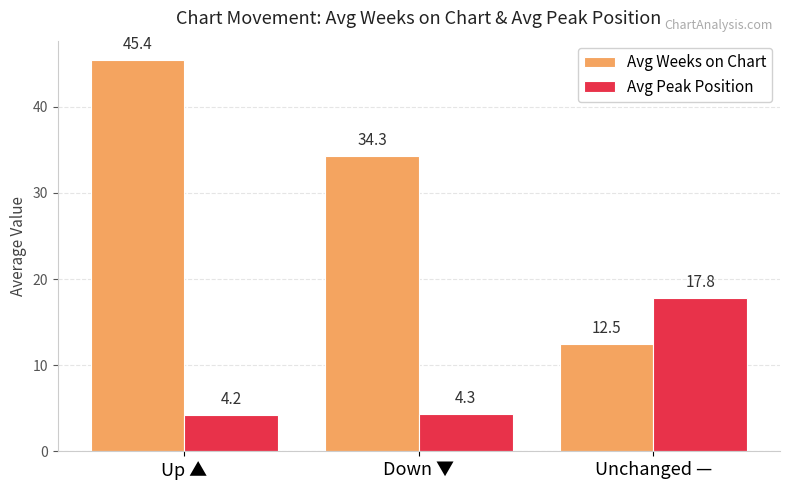

What is the label of the 1st bar from the left?

Up ▲